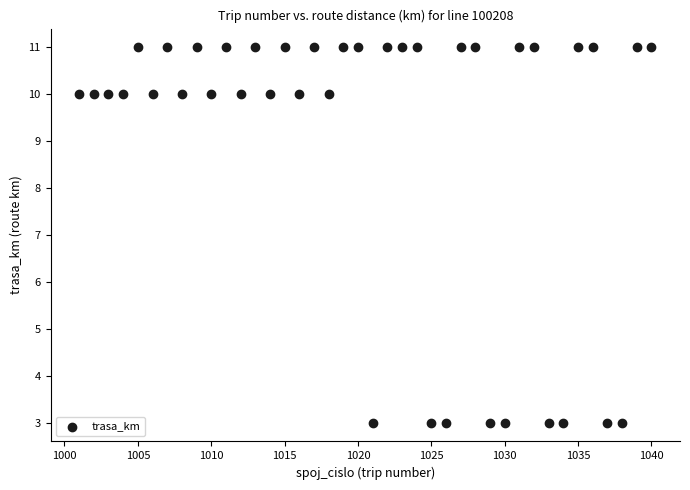

What is the range of Y values (max minus min)?

8